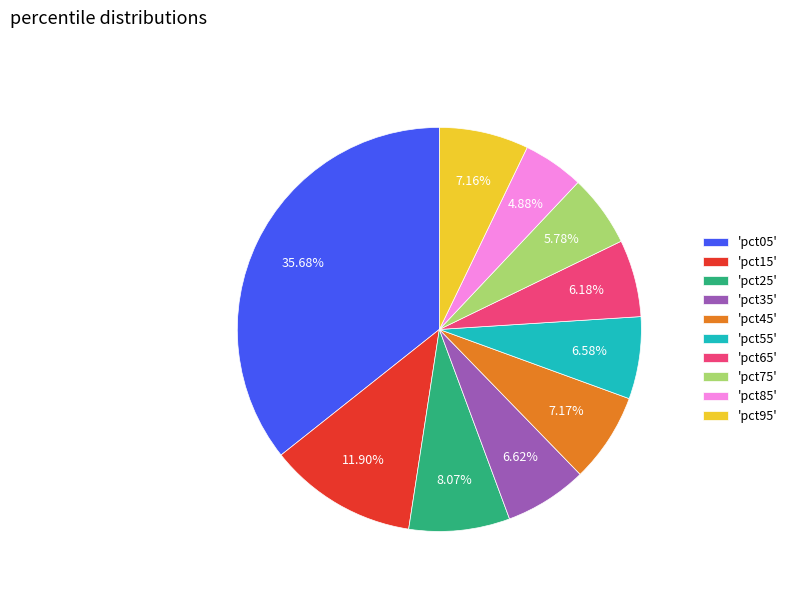

Does any single category account for the majority?

No